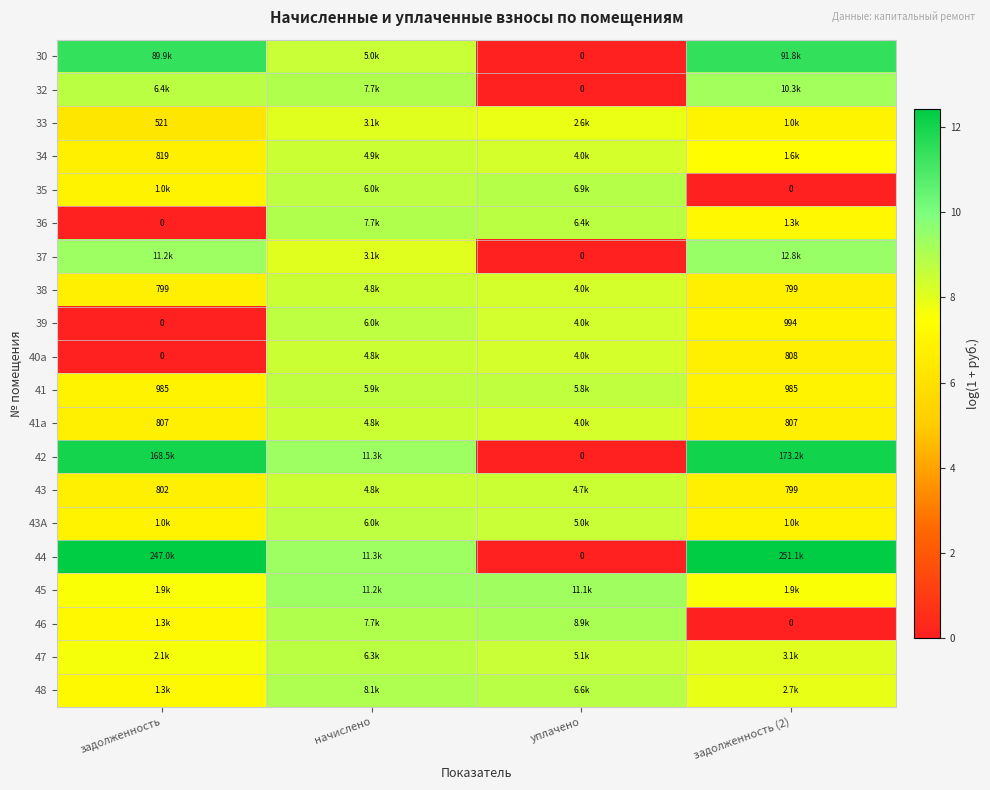

How many values in the 39 series are below 8?

2